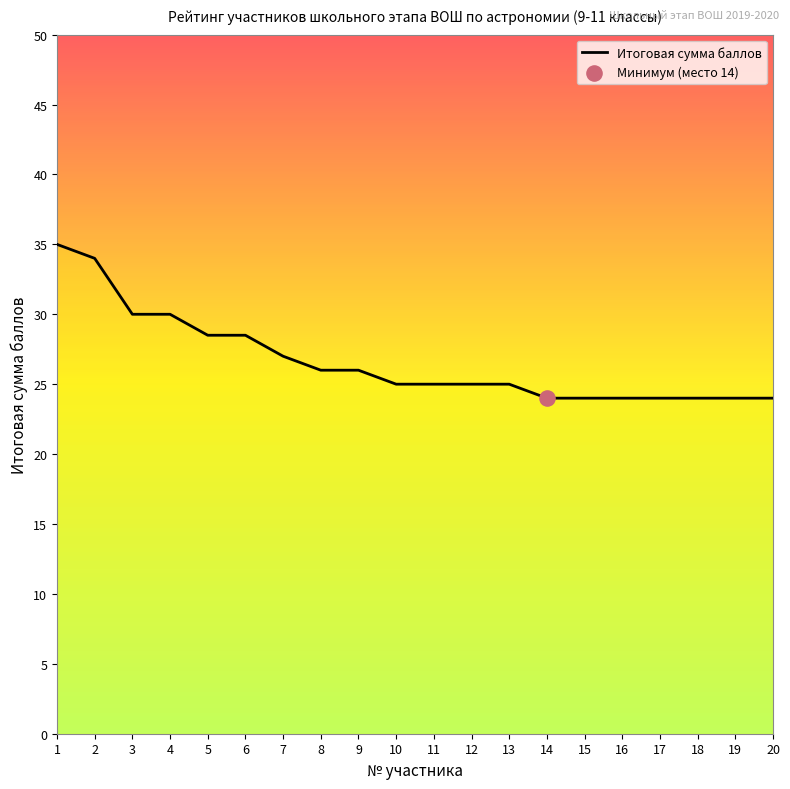

What is the ratio of the value at 14 to the value at 5?

0.8